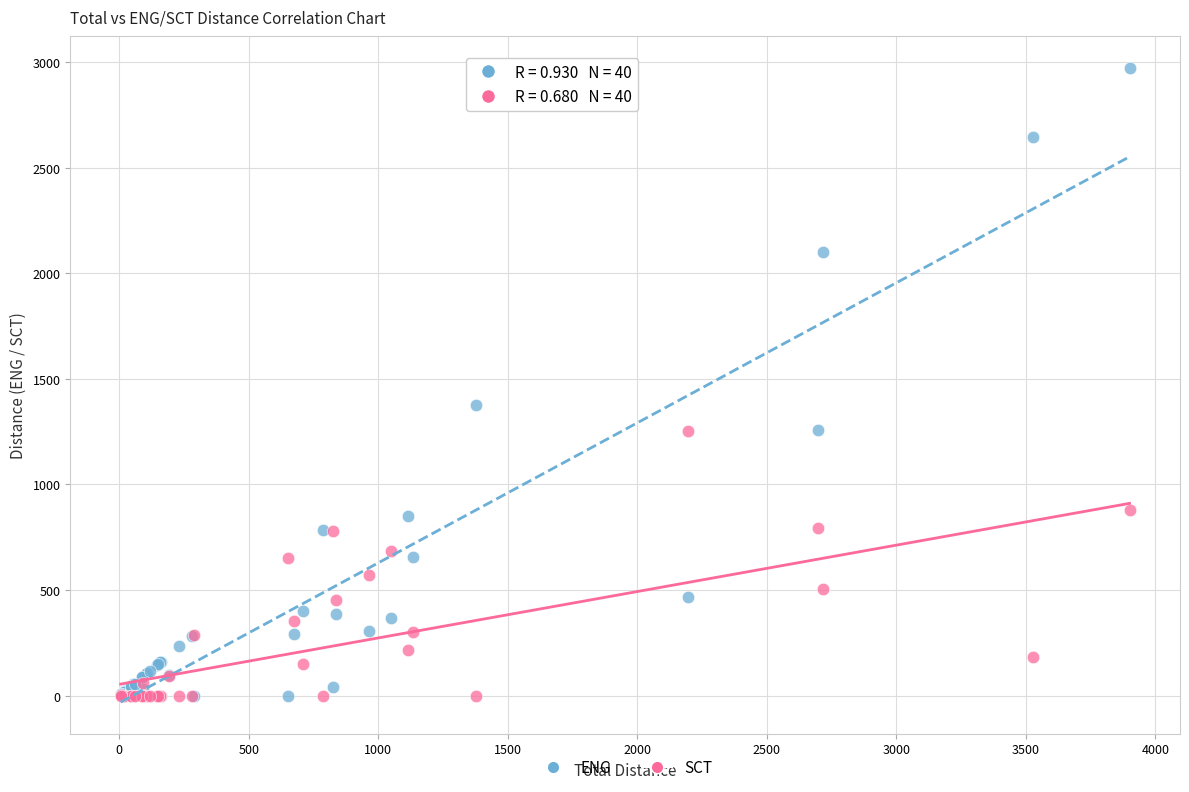

In the ENG series, what Y value is closest to 1486?

1376.4